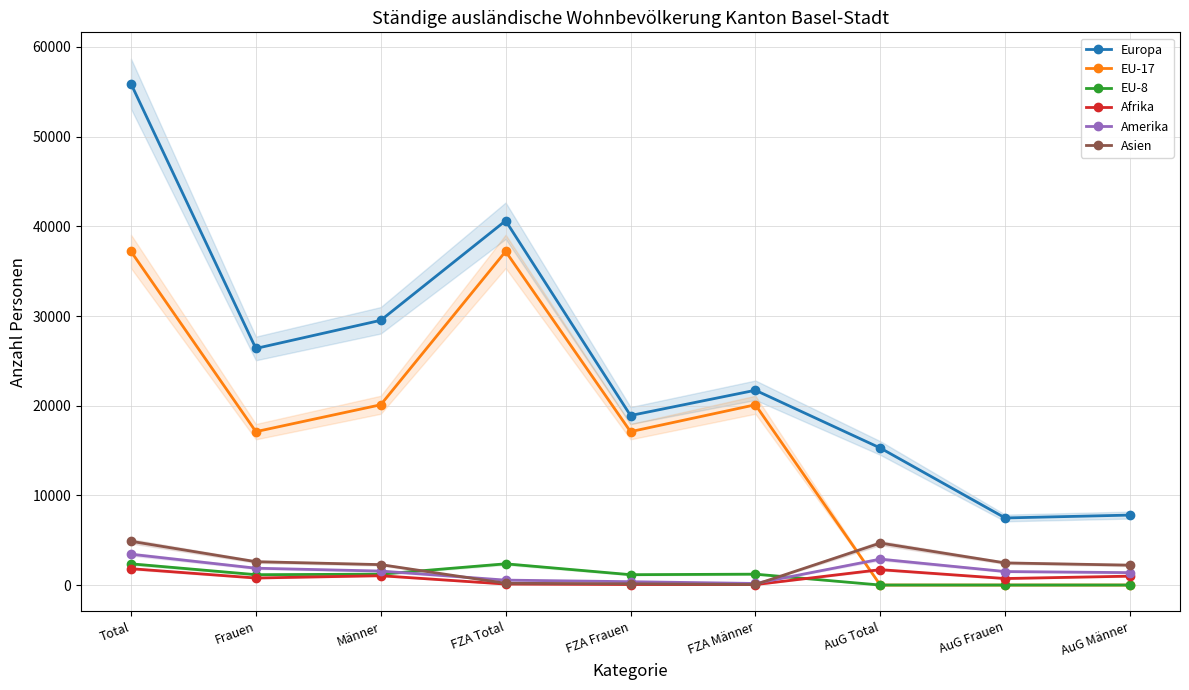

True or false: EU-8 has a value of 770 at AuG Frauen.

False